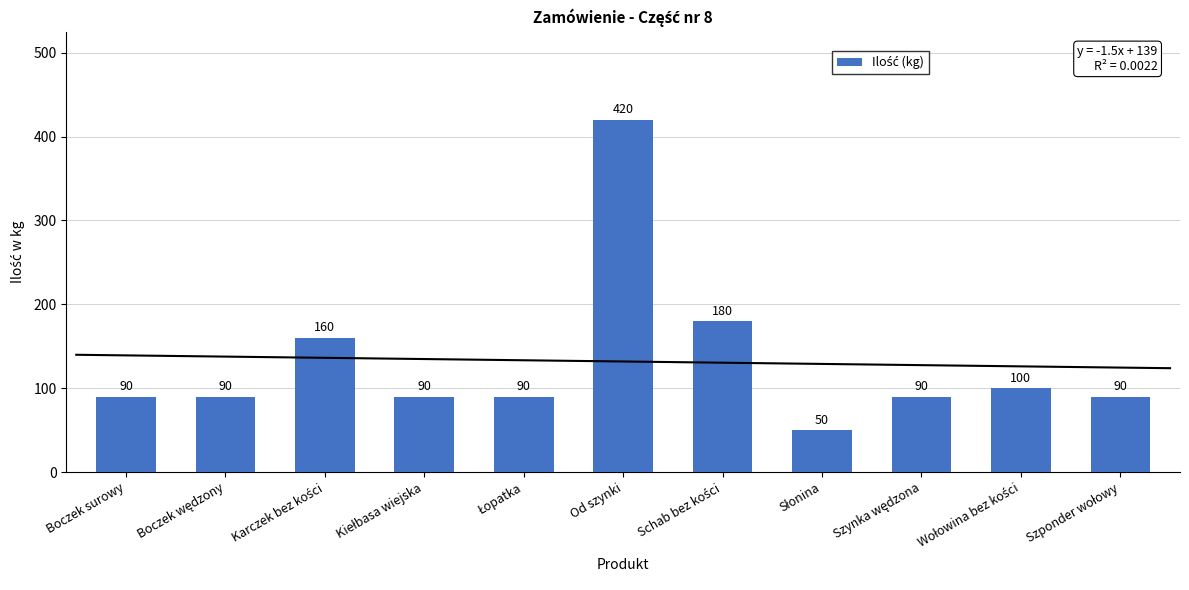

Which has a higher value, Szponder wołowy or Boczek surowy?

Szponder wołowy